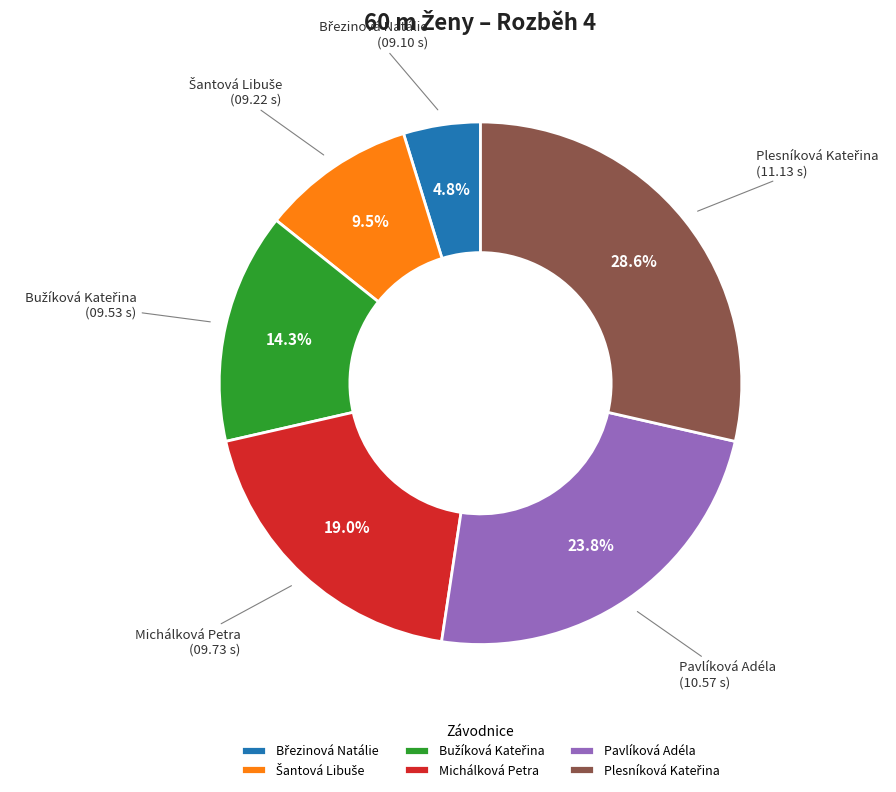

Is there a majority slice in this chart?

No